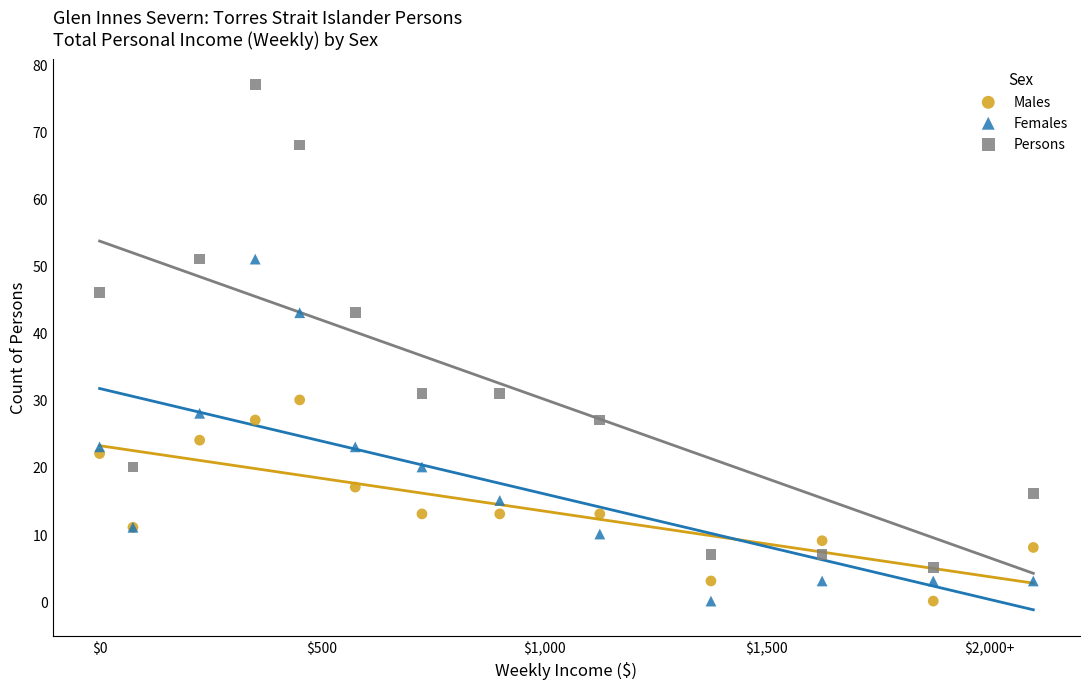

Which series has the widest spread of Y values?

Persons